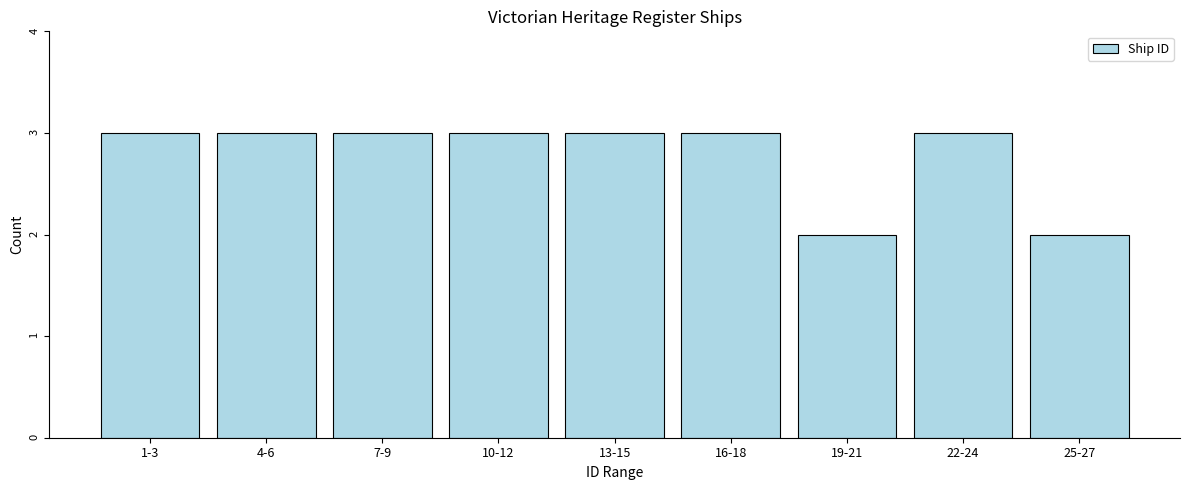

Reading left to right, what are all the values shown in this chart?

3	3	3	3	3	3	2	3	2